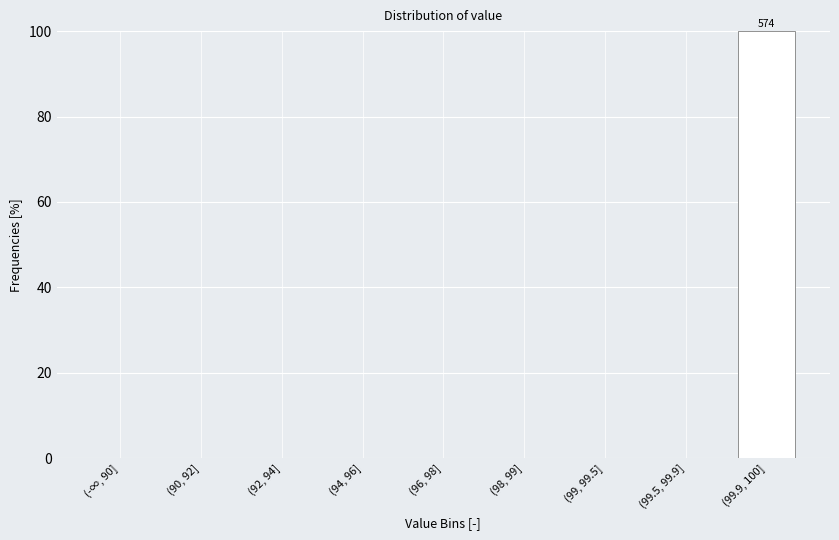

Reading right to left, extract all data points from this chart.

(99.9, 100]=100	(99.5, 99.9]=0	(99, 99.5]=0	(98, 99]=0	(96, 98]=0	(94, 96]=0	(92, 94]=0	(90, 92]=0	(-∞, 90]=0